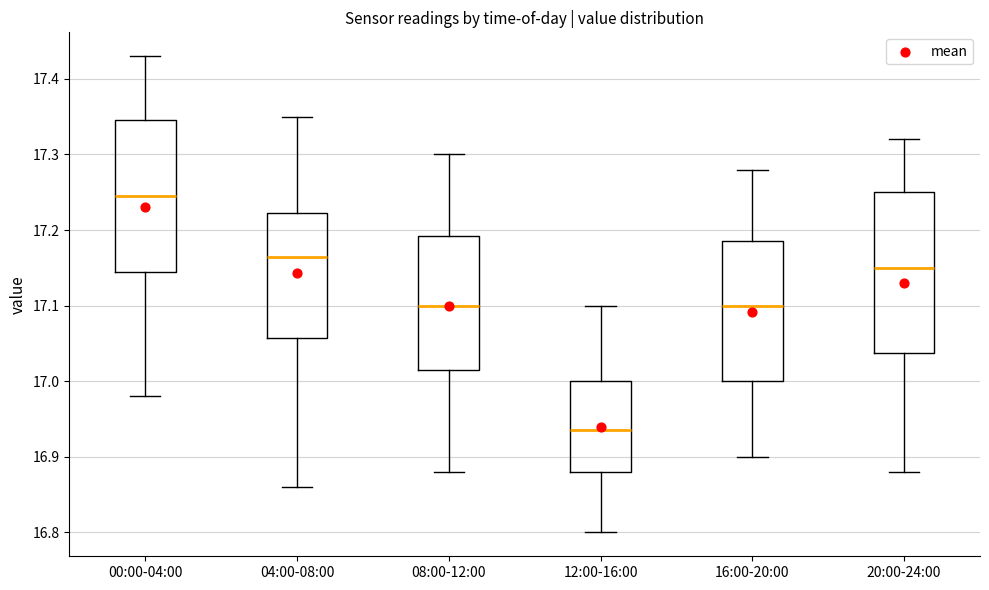

Which box has the highest median line?

00:00-04:00